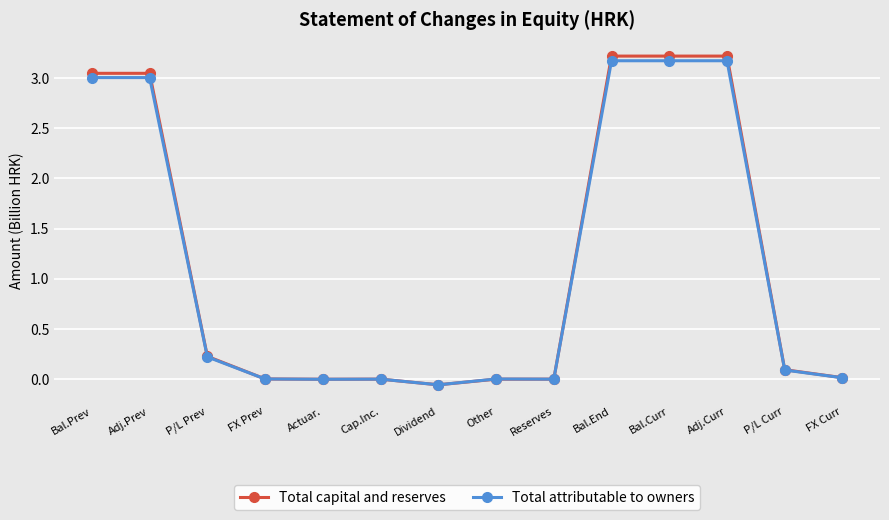

Where is Total attributable to owners nearest to the value 1?

P/L Prev